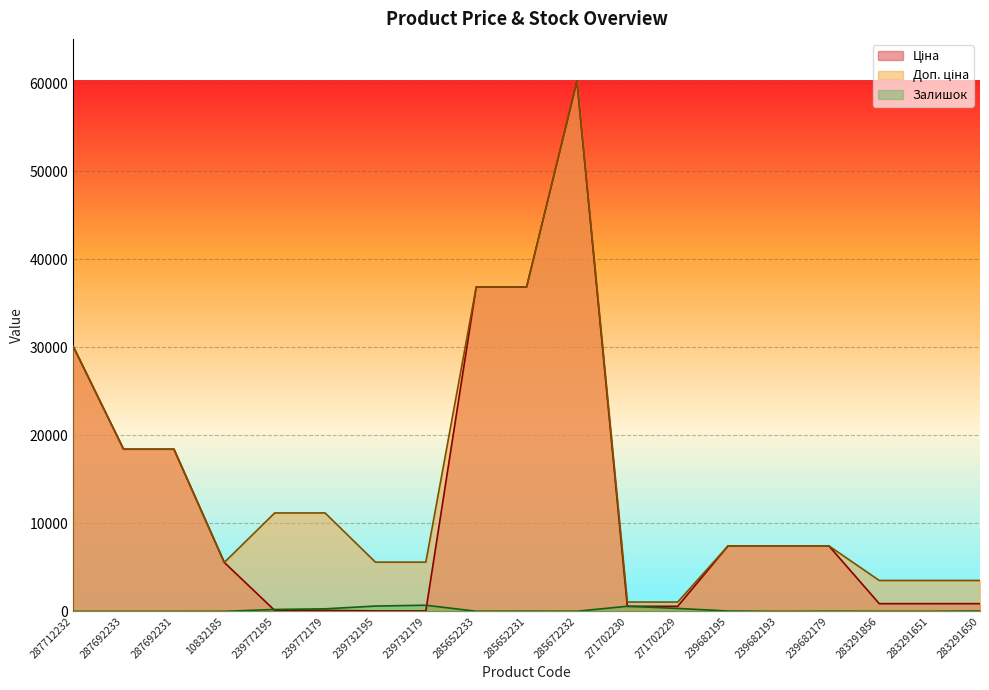

What is the label of the 2nd point from the left?

287692233